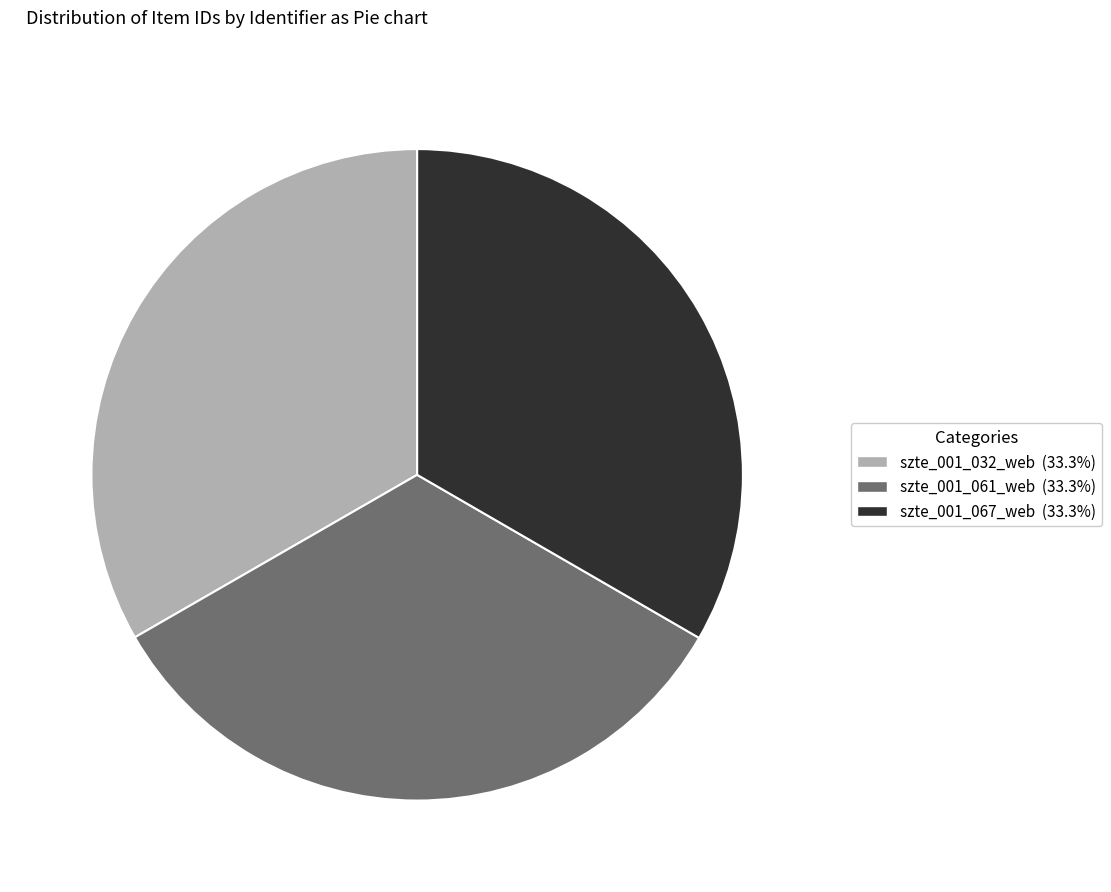

Approximately how many times larger is the value at szte_001_032_web compared to szte_001_067_web?

1.0